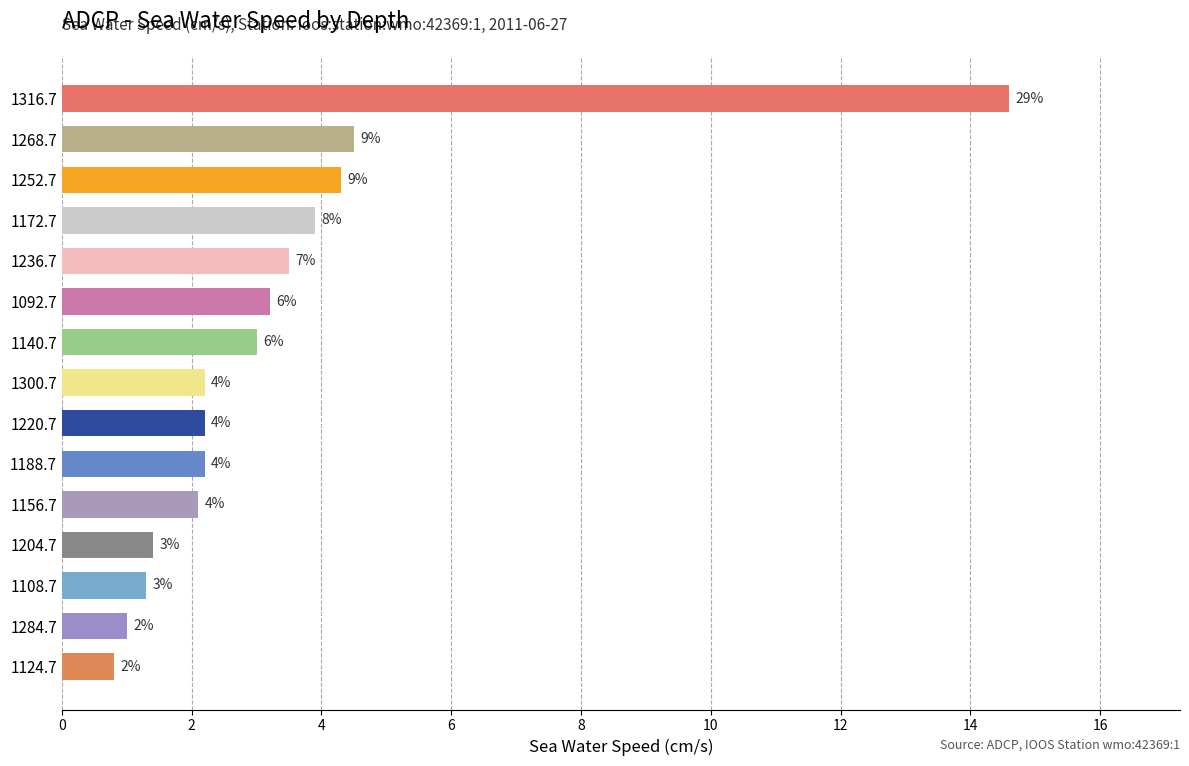

What is the greatest value displayed?

14.6